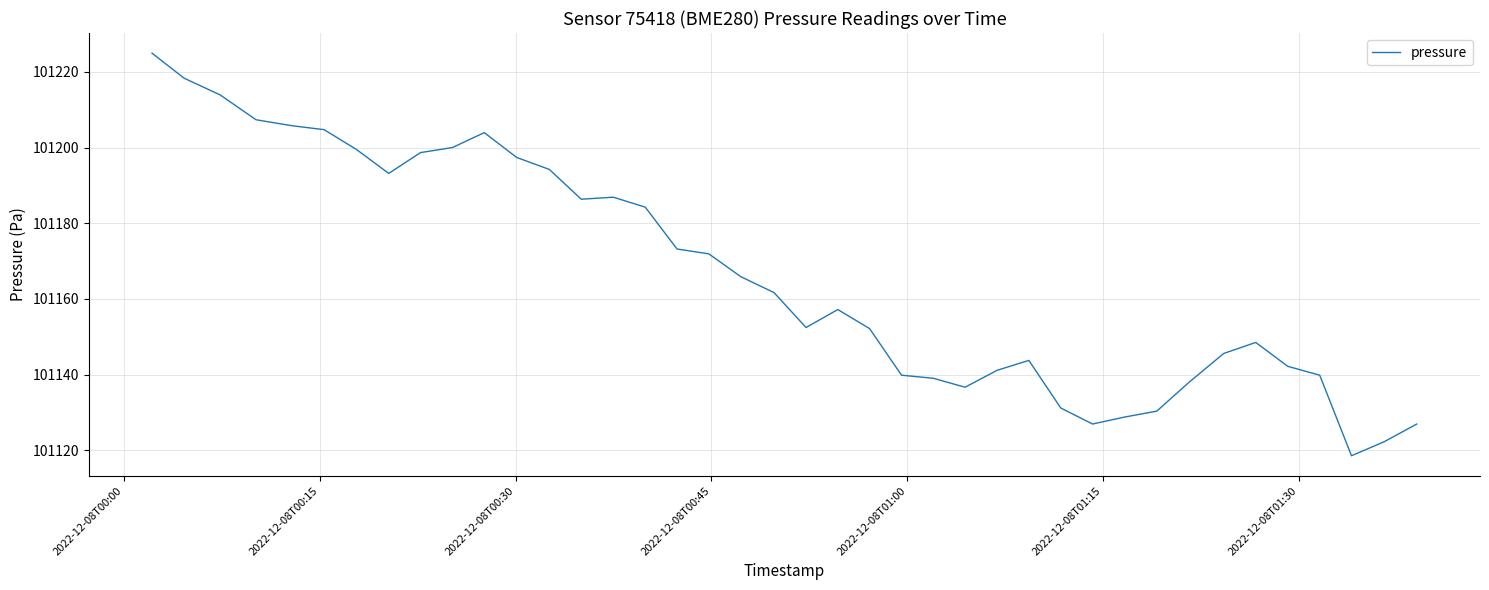

How many lines are shown in the chart?

1